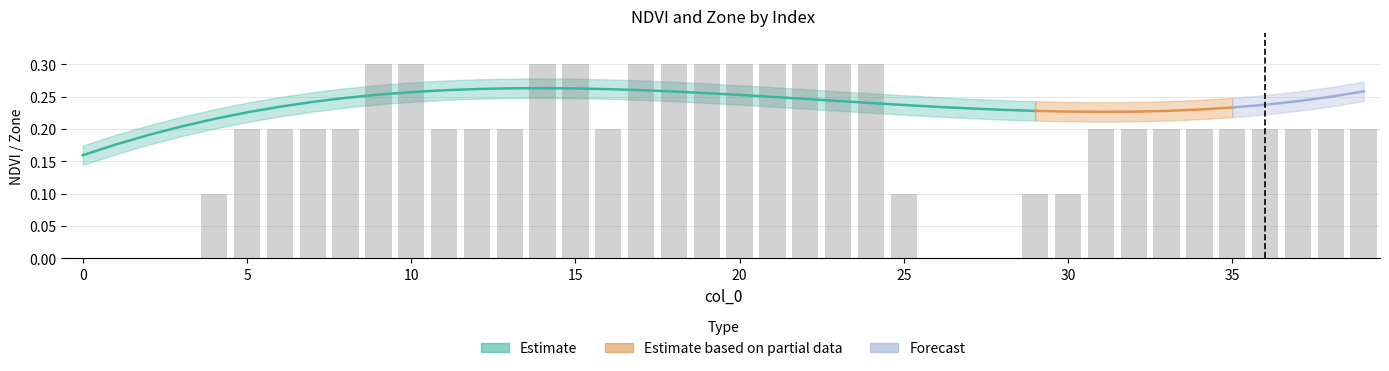

How many bars are there in total?

40